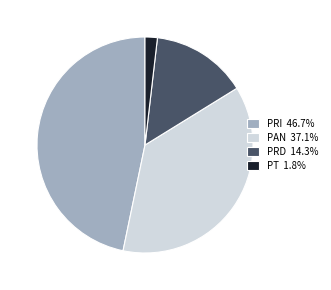

Combined, do PRI 46.7% and PT 1.8% account for over 50%?

No